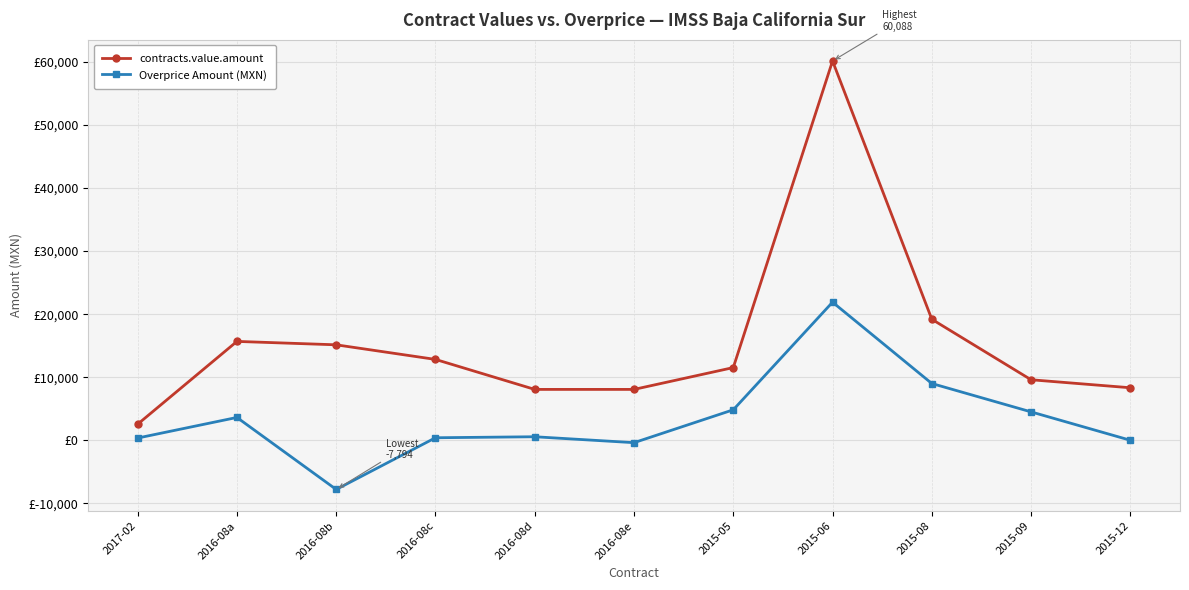

What is the label of the 7th point from the left?

2015-05